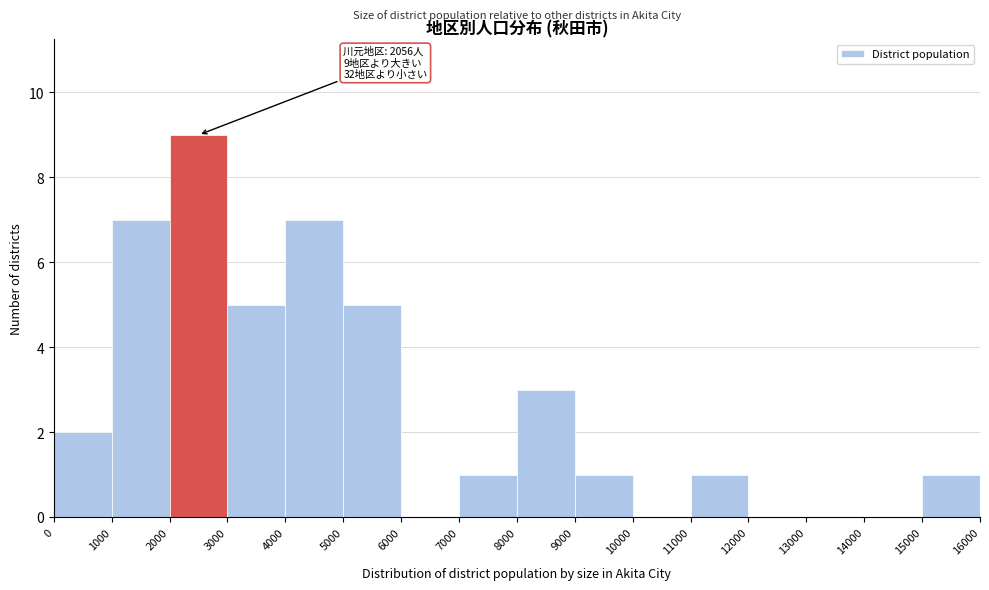

Over which range of the x-axis is the bar tallest?

2000 to 3000